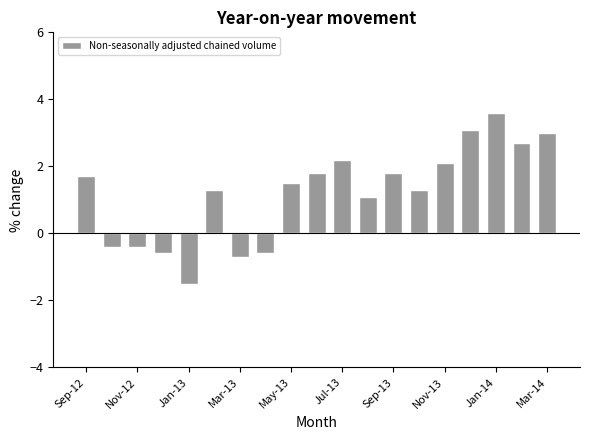

How many series are shown in this chart?

1